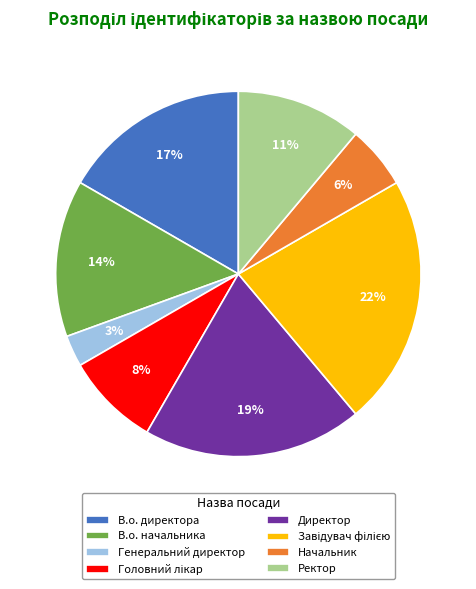

Is there a majority slice in this chart?

No